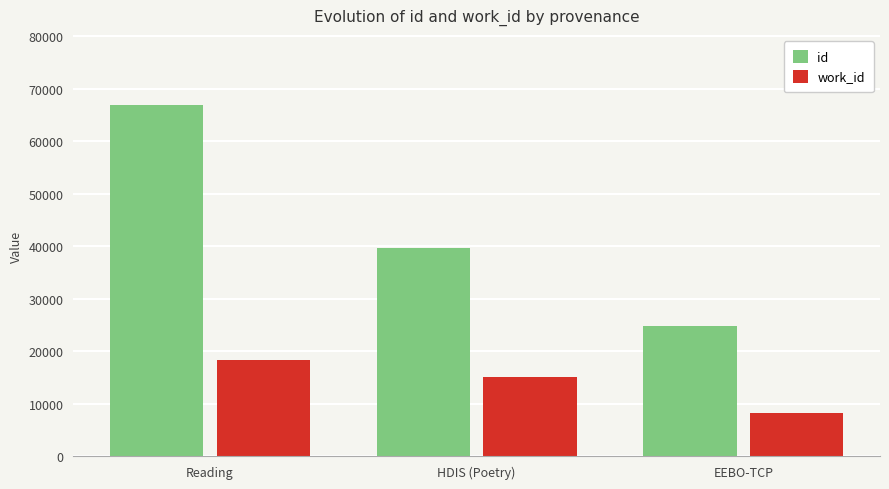

What is the difference between the highest and lowest values at Reading?

48551